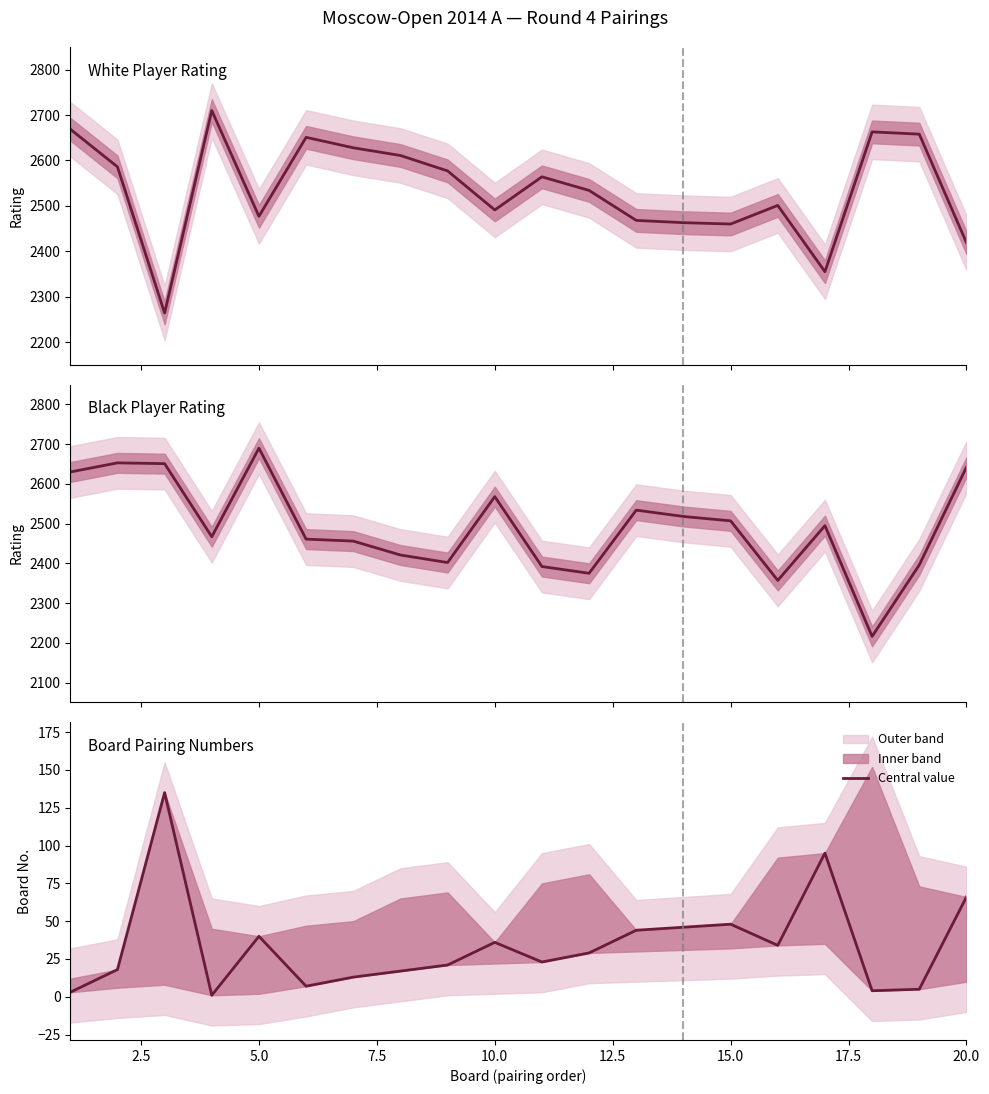

Which series has the largest total across all categories?

White Rating